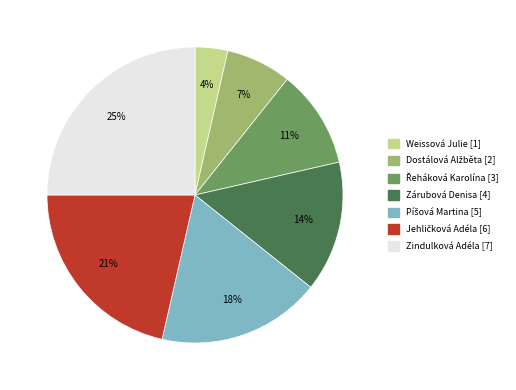

To the nearest percent, what portion does Zárubová Denisa represent?

14%